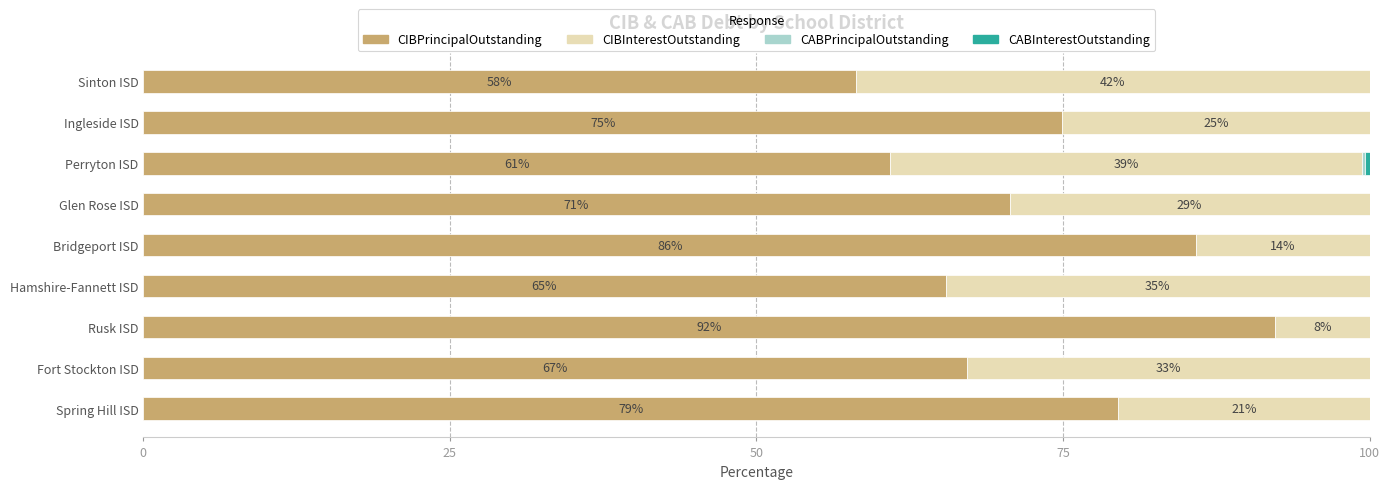

What is the maximum value for CIBPrincipalOutstanding?

92.3